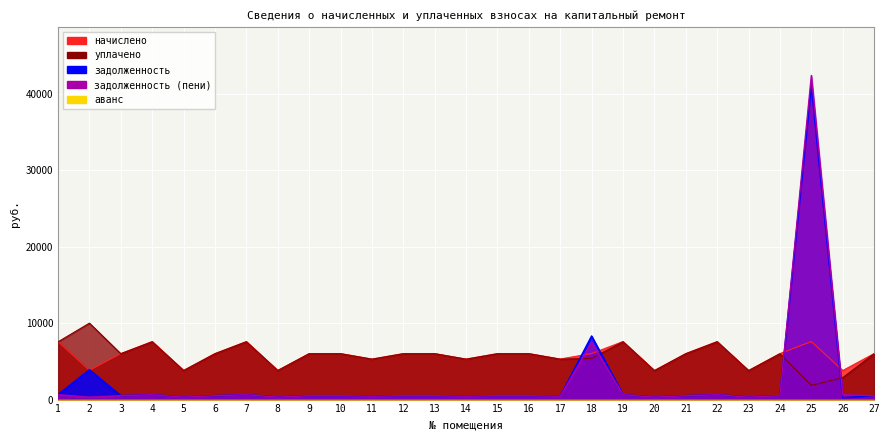

What is the value of the уплачено point at the 21st from the left?

5995.1